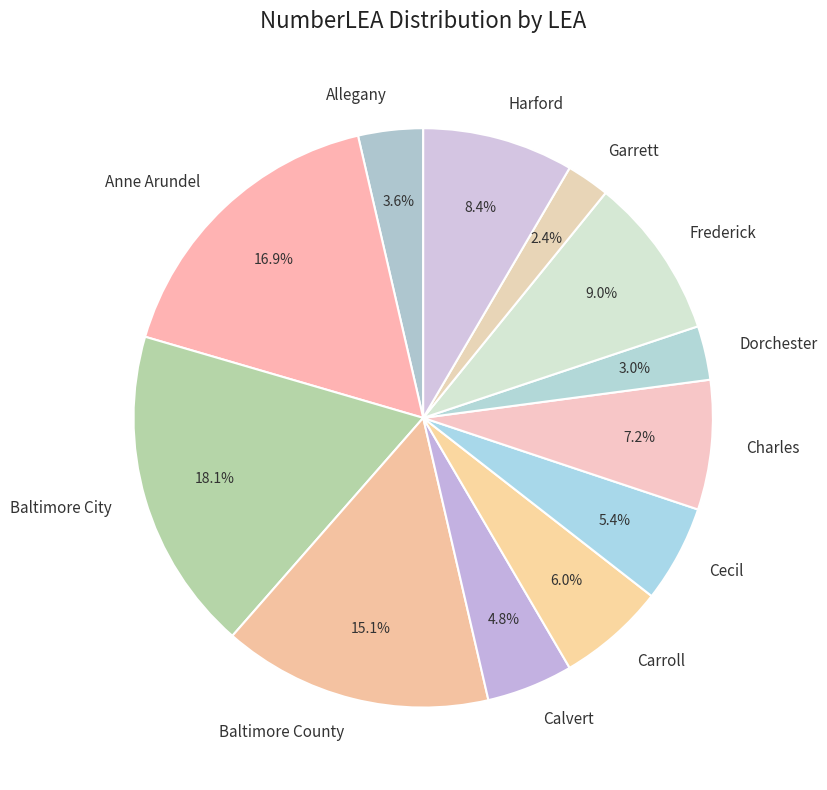

Does any single category account for the majority?

No